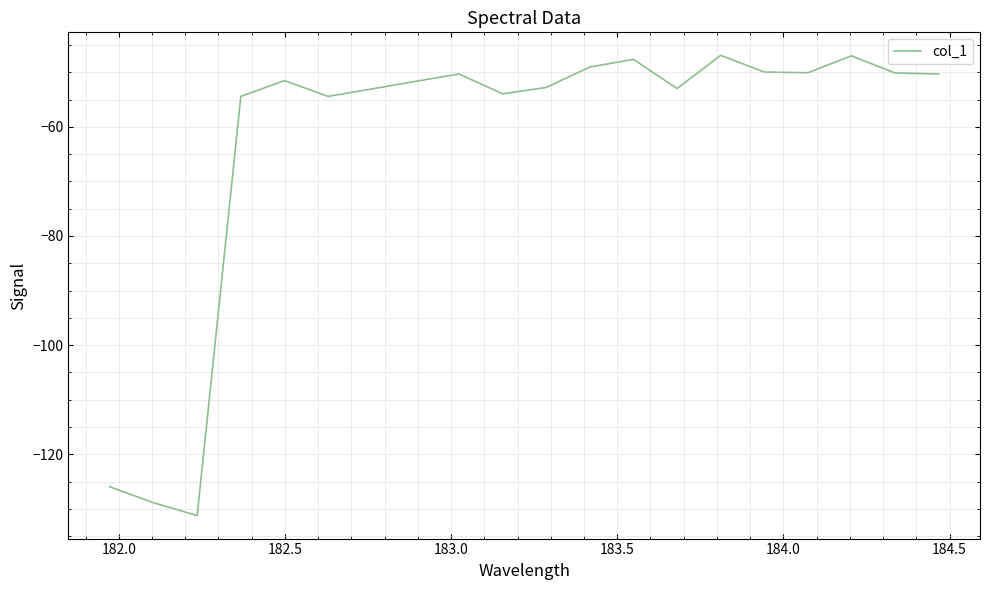

What is the maximum value shown in the chart?

-46.9